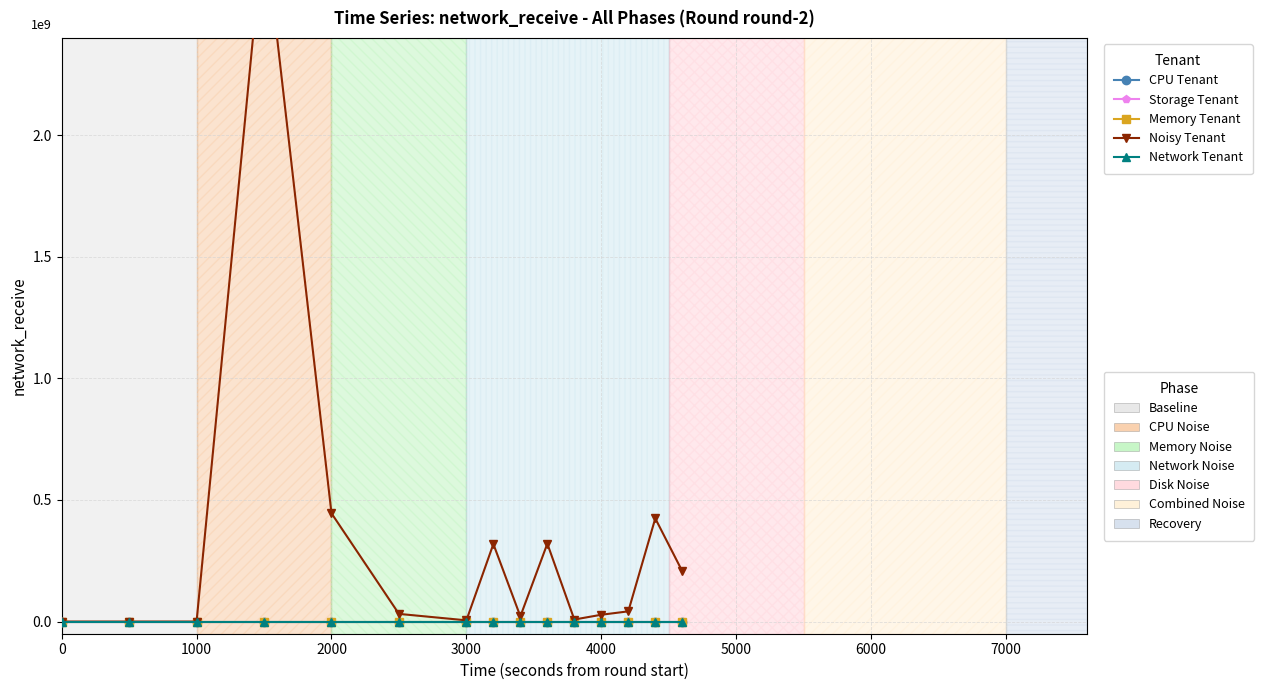

The Noisy Tenant series shows -1614729030.3 at 0. True or false?

False